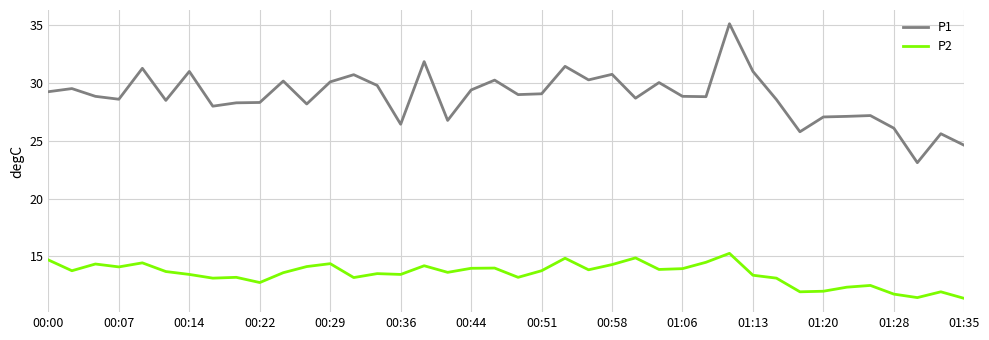

True or false: P1 and P2 intersect in this chart.

False